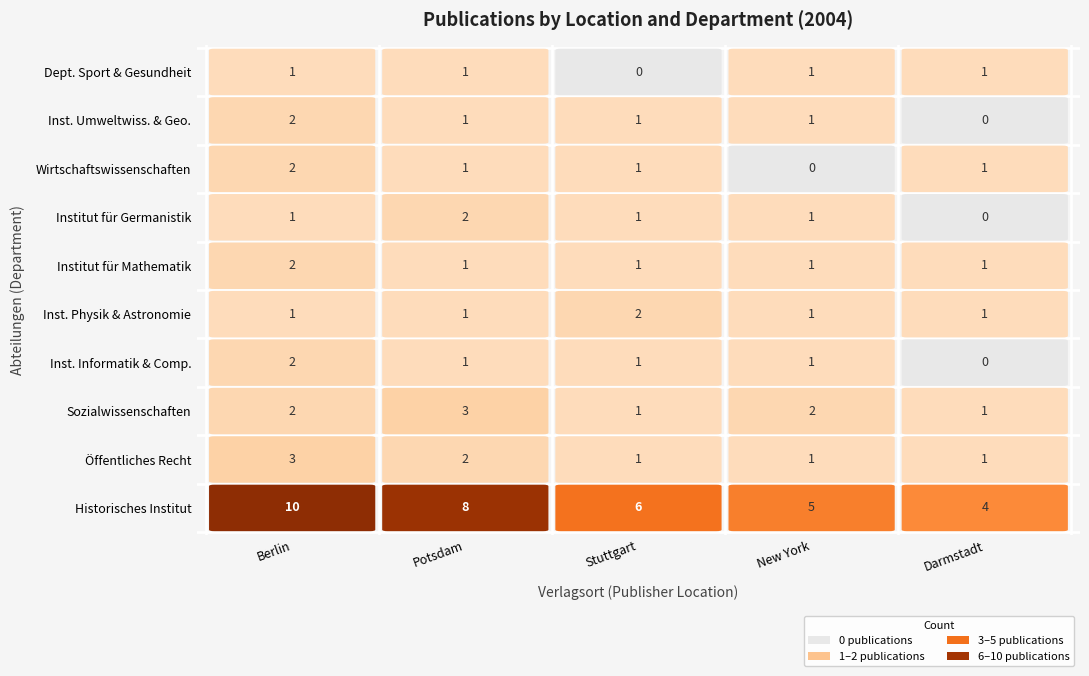

What is the highest value of the Department Sport- und Gesundheitswissenschaften series?

1